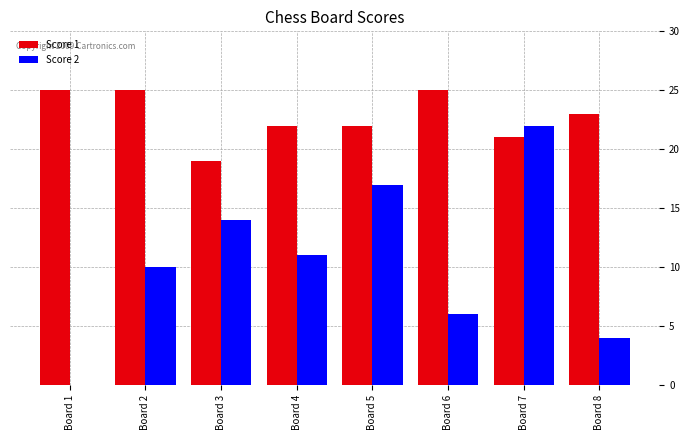

What is the sum of the Score 2 values at Board 6 and Board 3?

20